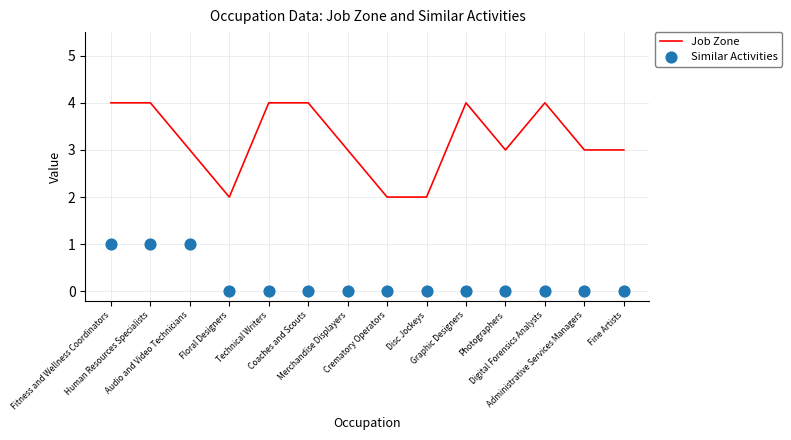

Which series reaches the minimum Y coordinate?

Similar Activities